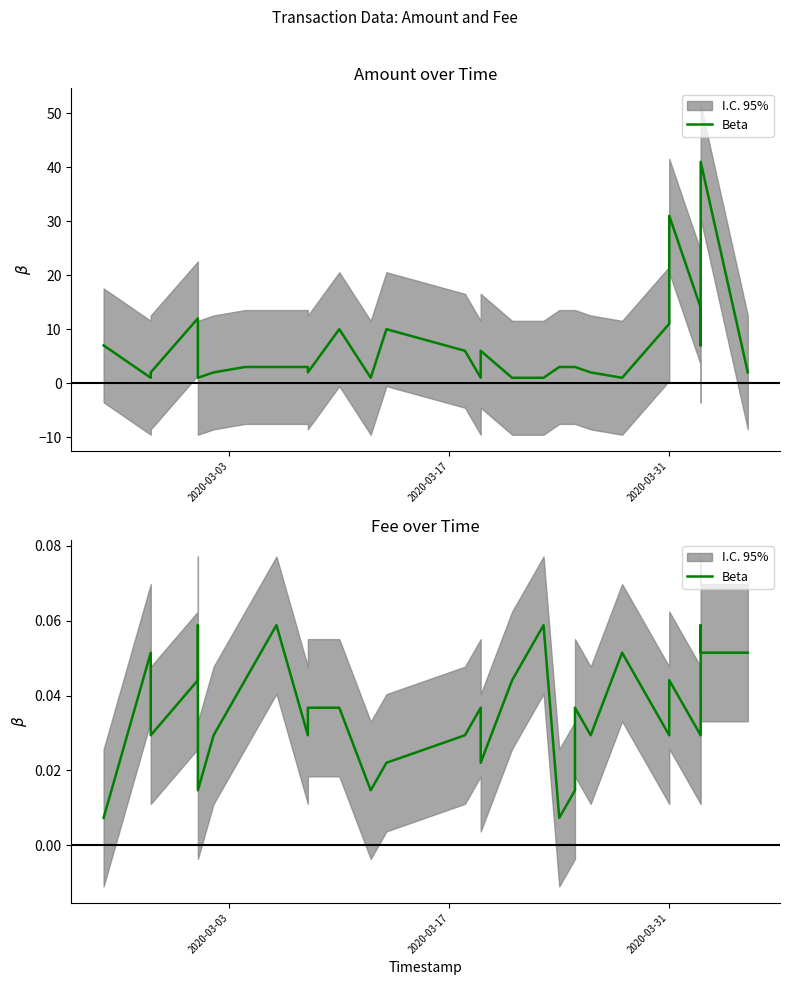

True or false: the data shows 0.0 at 6.

False